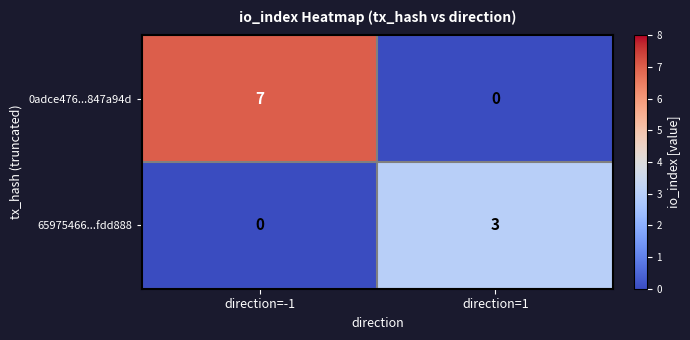

What is the greatest value displayed?

7